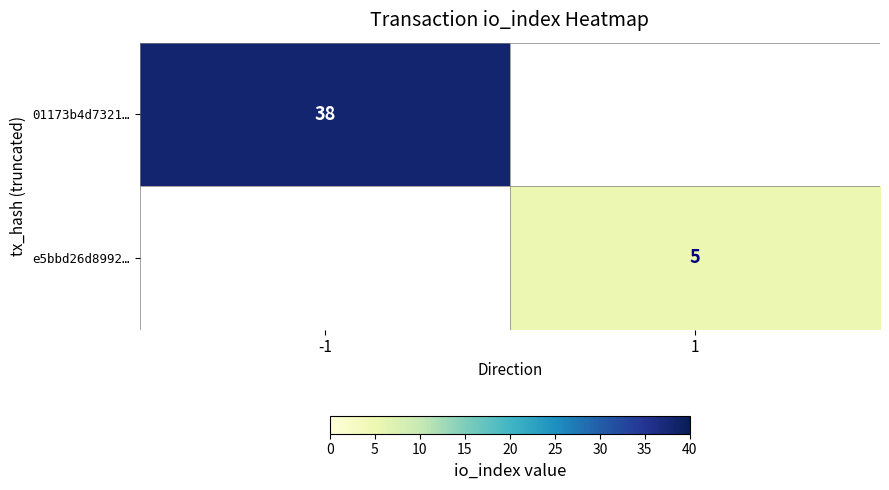

Is it true that e5bbd26d8992… equals 5 at 1?

True